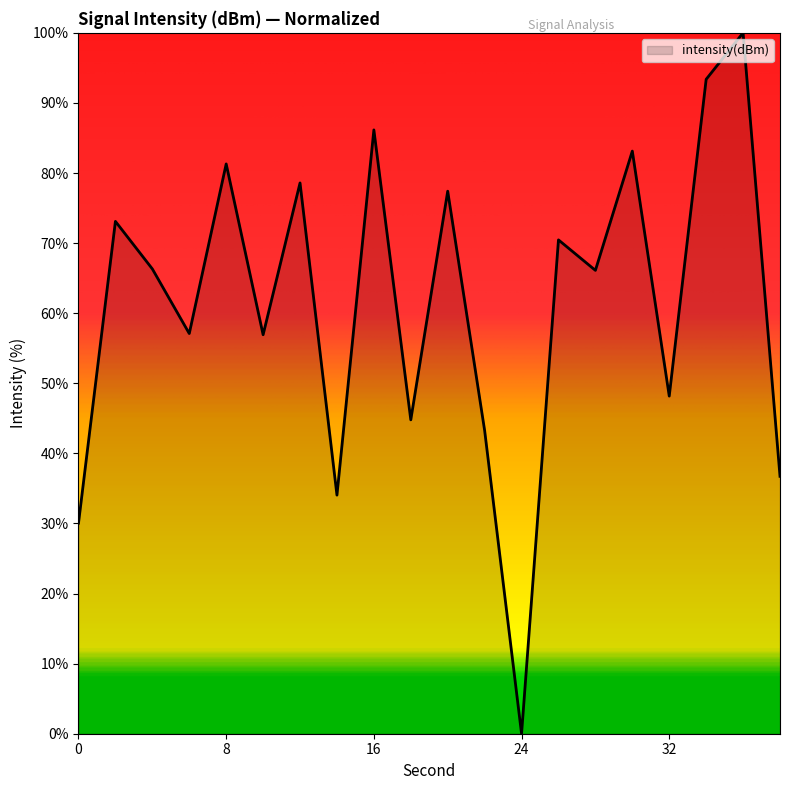

What is the greatest value displayed?

100.0